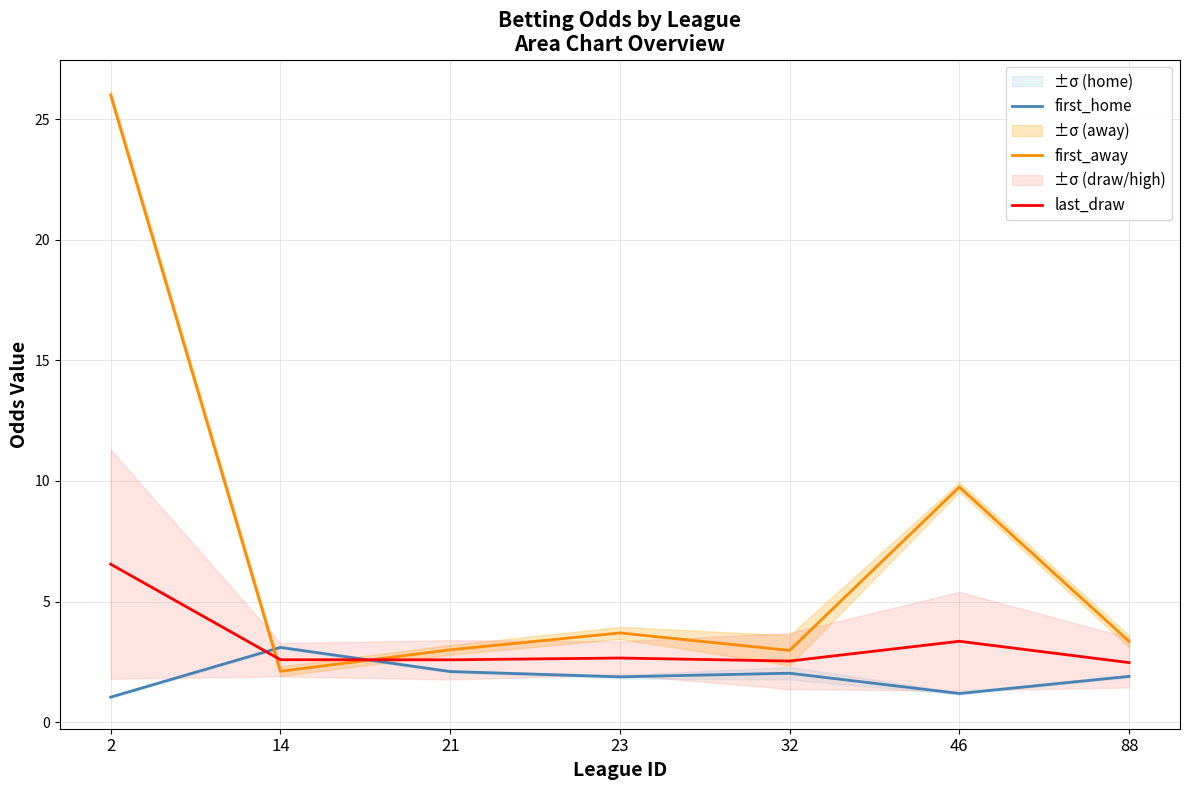

What is the difference between the first_home values at 14 and 23?

1.2